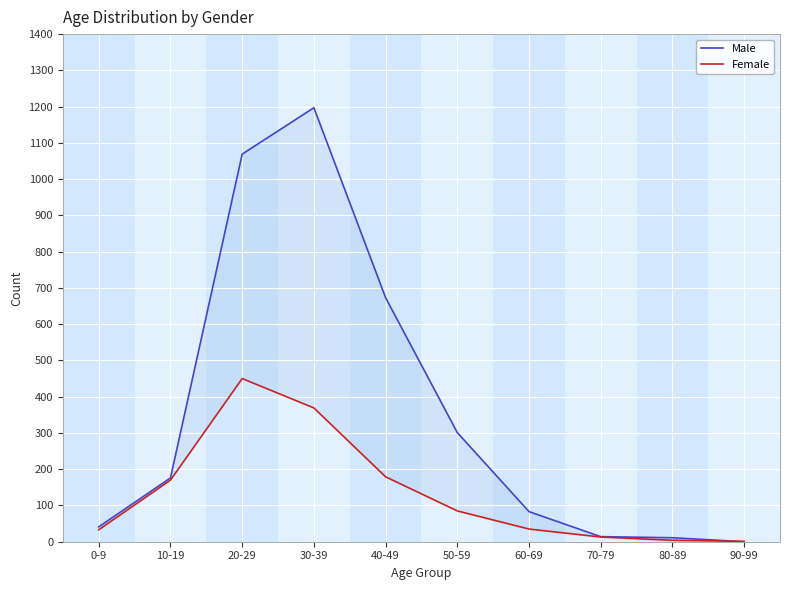

After their last crossing, which series has the higher values: Male or Female?

Female